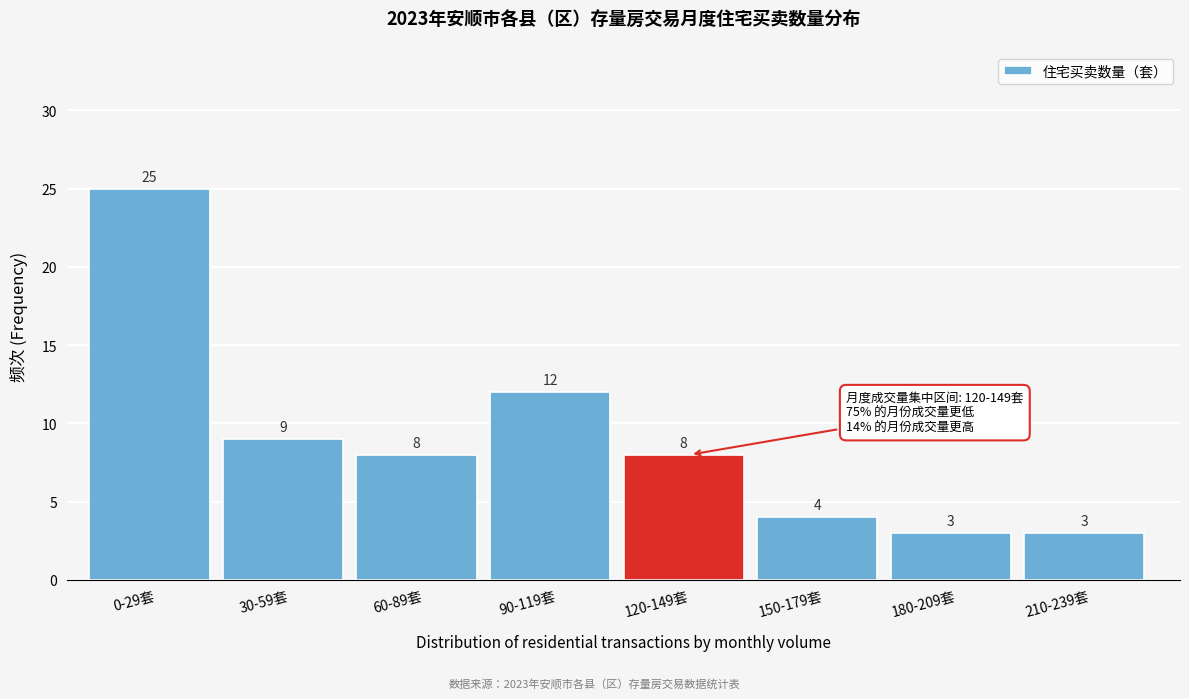

Reading right to left, transcribe all the data shown in this chart.

3	3	4	8	12	8	9	25